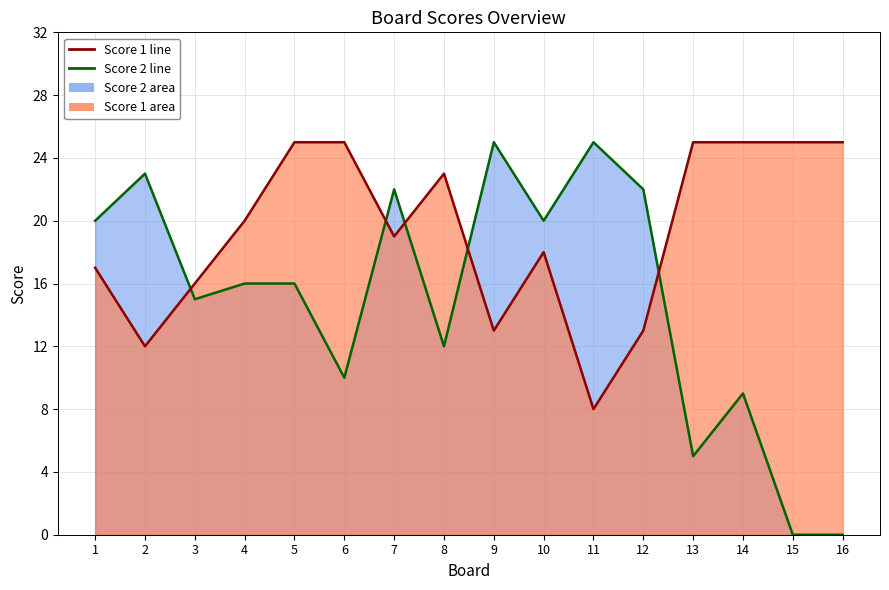

The value of Score 1 at 8 is 14. True or false?

False